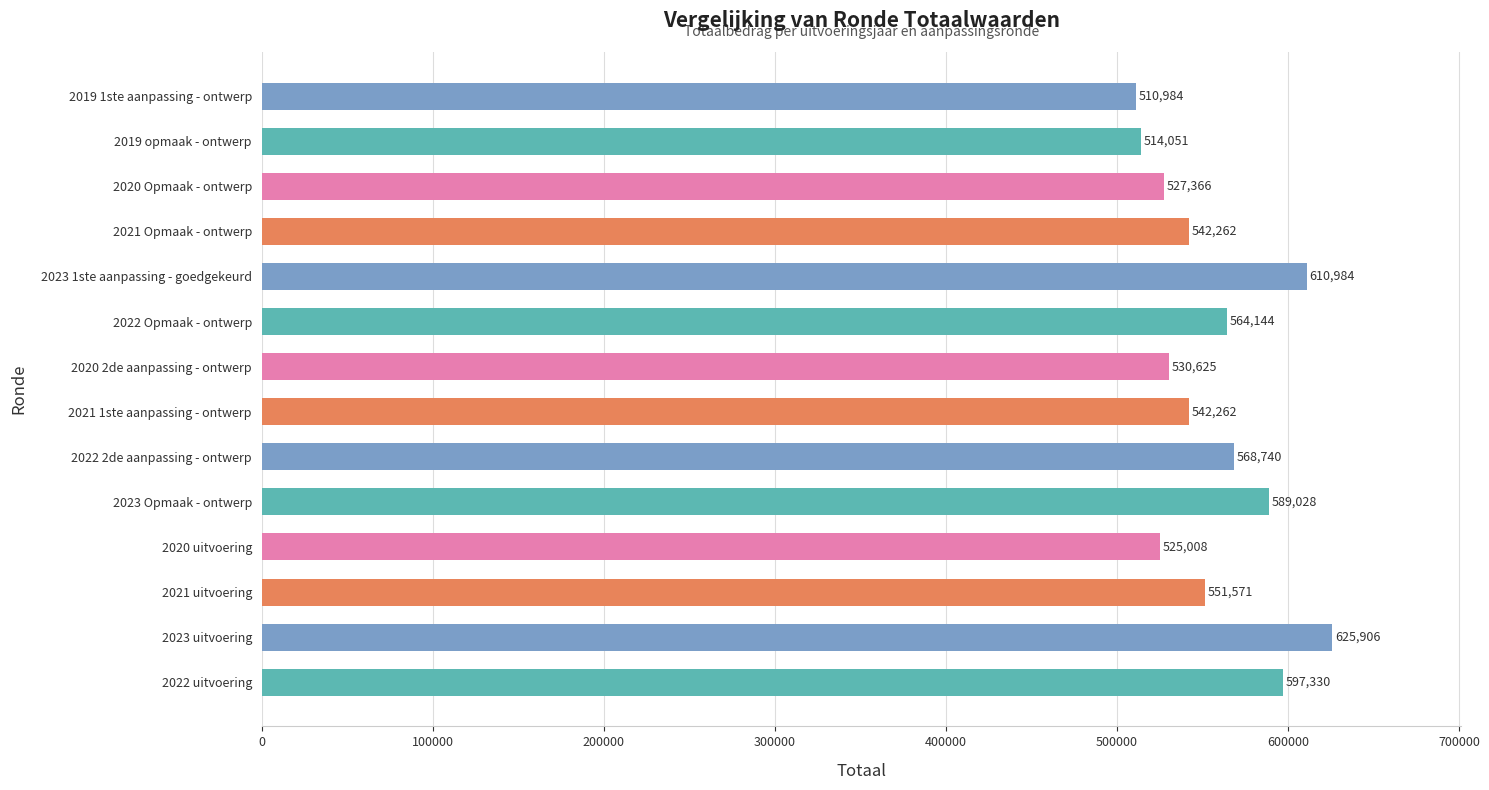

Approximately how many times larger is the value at 2020 uitvoering compared to 2023 Opmaak - ontwerp?

0.9